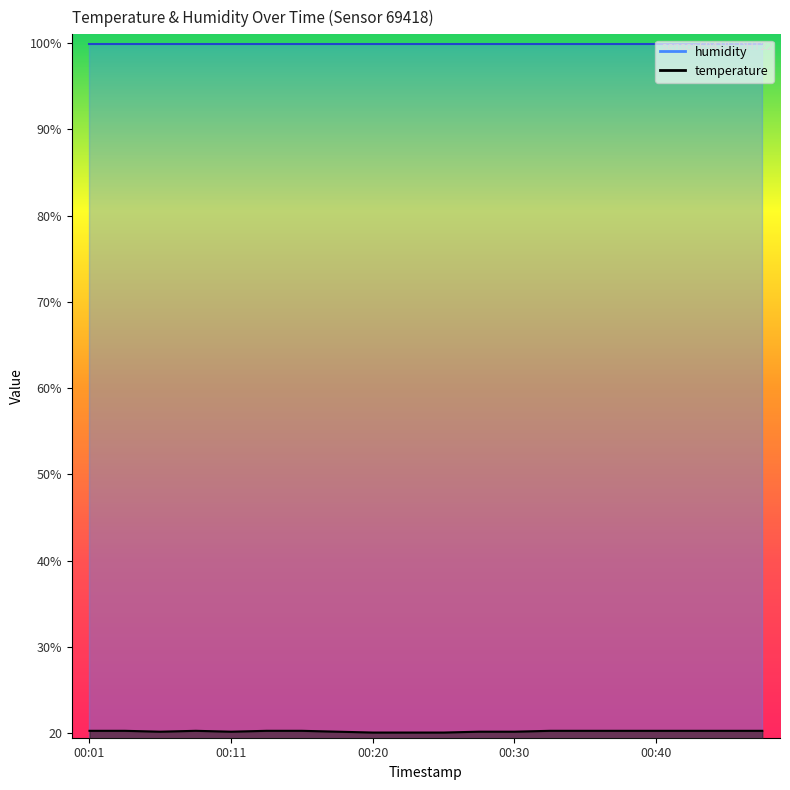

At which category does the chart reach its minimum across all series?

00:20